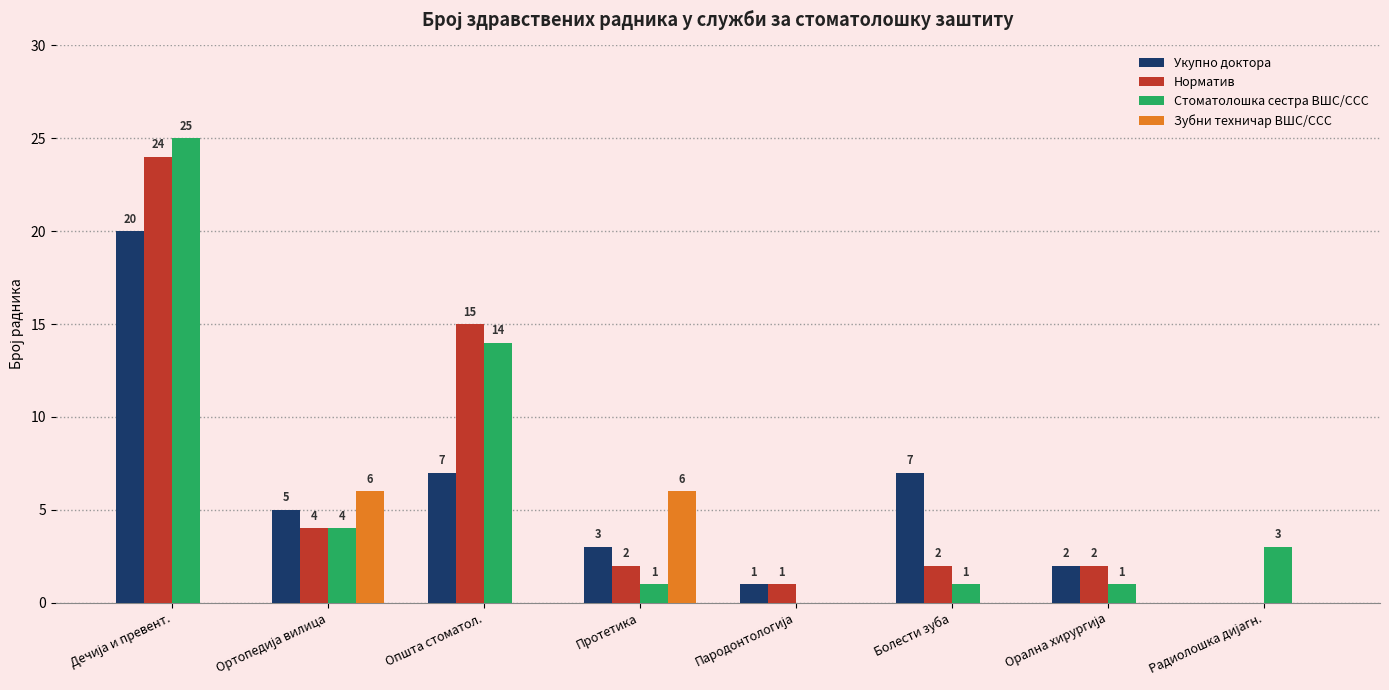

Count the number of data series in this chart.

4